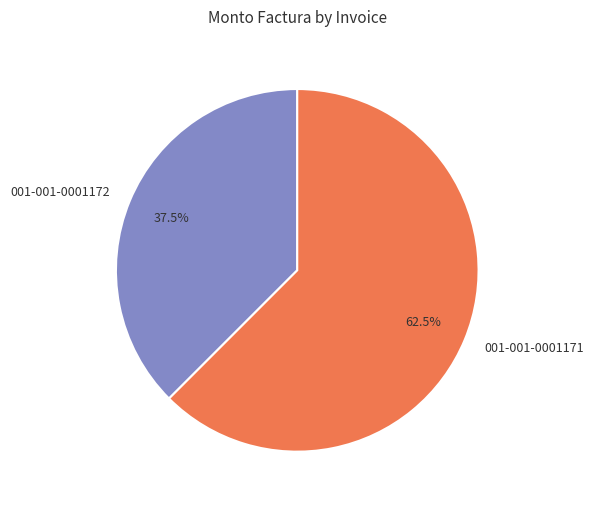

To the nearest percent, what is the combined percentage of 001-001-0001171 and 001-001-0001172?

100%